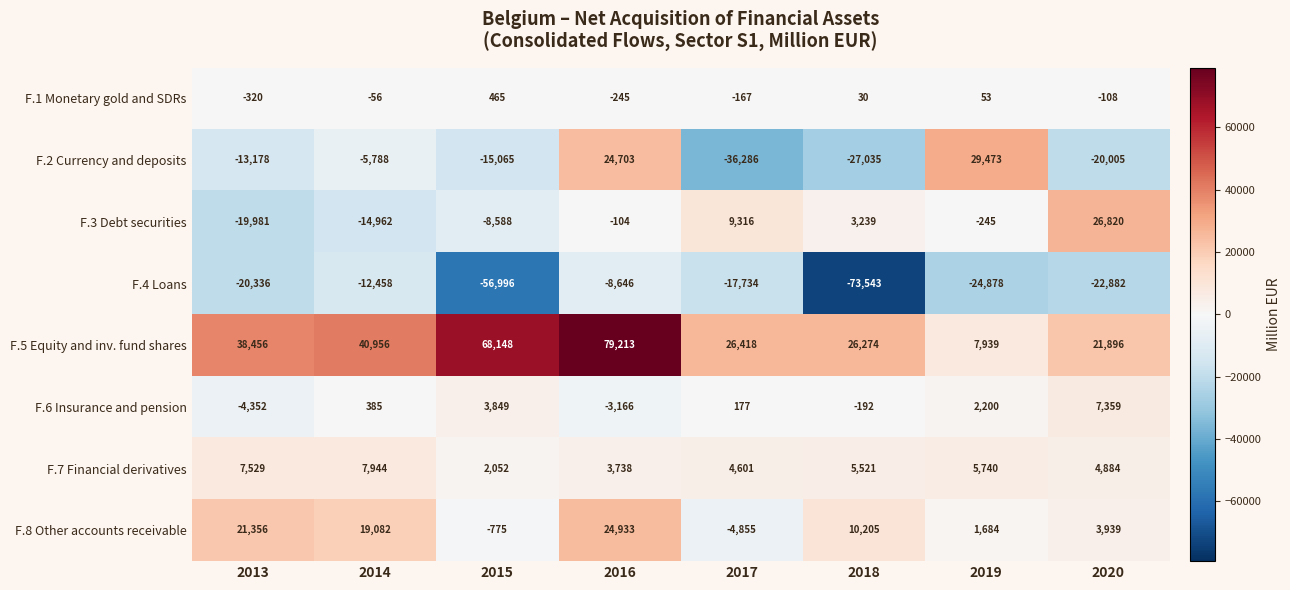

Read the F.8 Other accounts receivable value at 2016.

24933